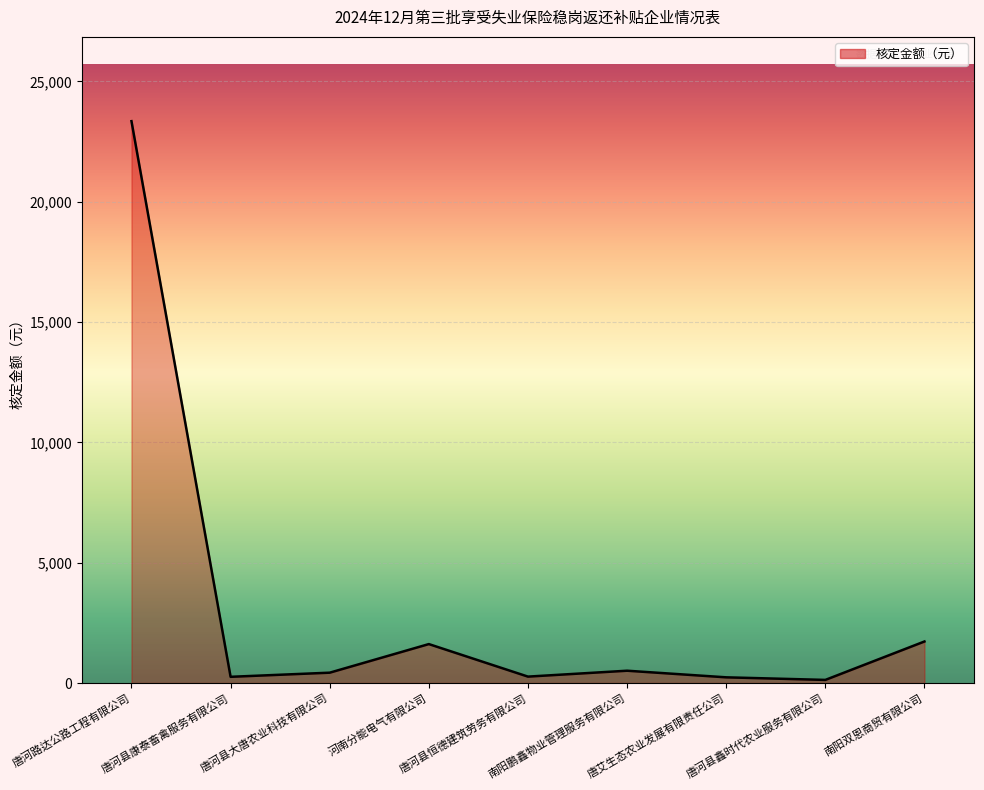

What is the maximum value shown in the chart?

23347.6